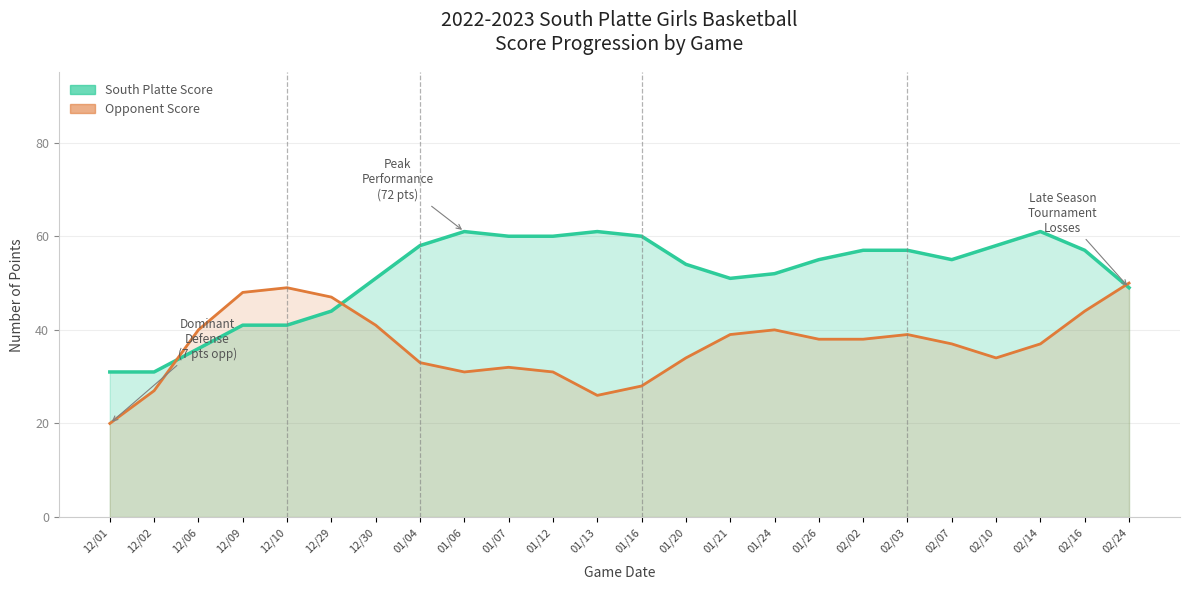

What are all the series names shown in the legend?

South Platte Score, Opponent Score